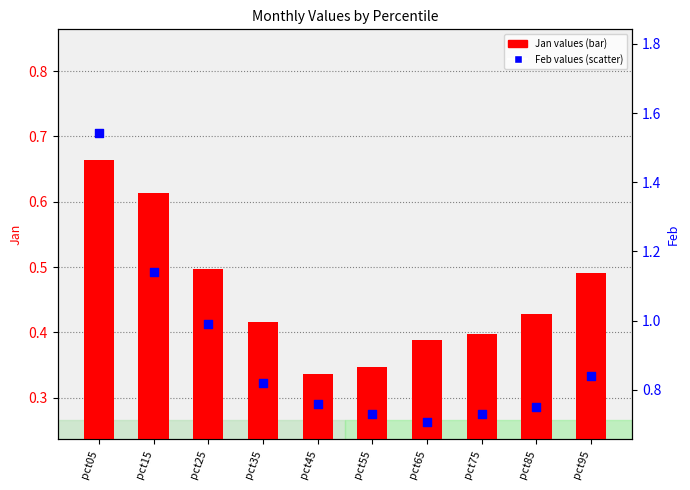

Which series has the largest total across all categories?

Feb values